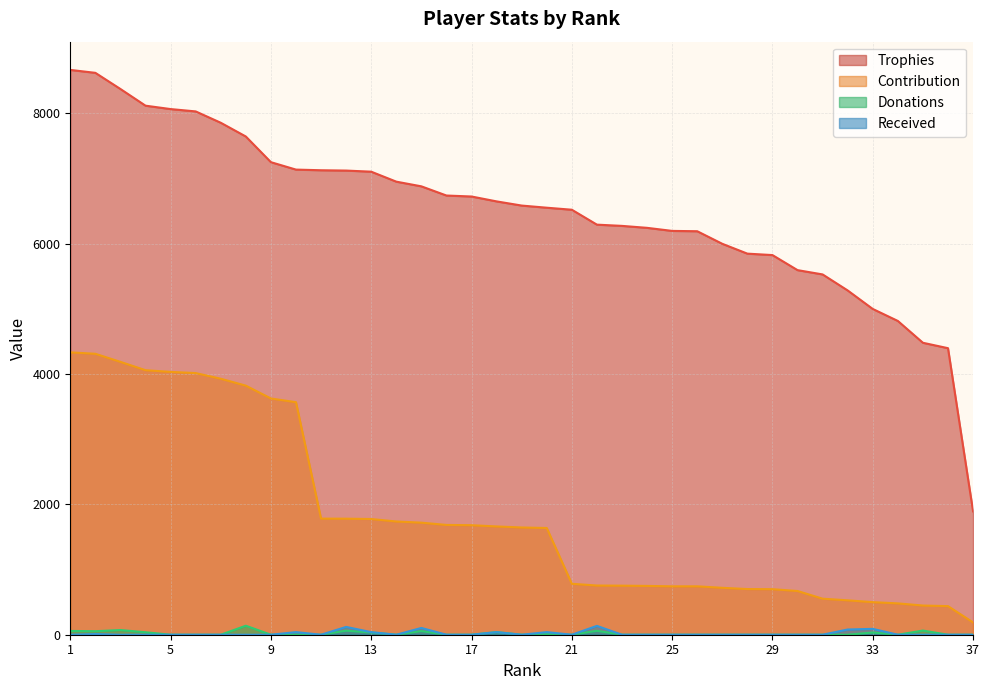

Is it true that Received equals 0 at 5?

True